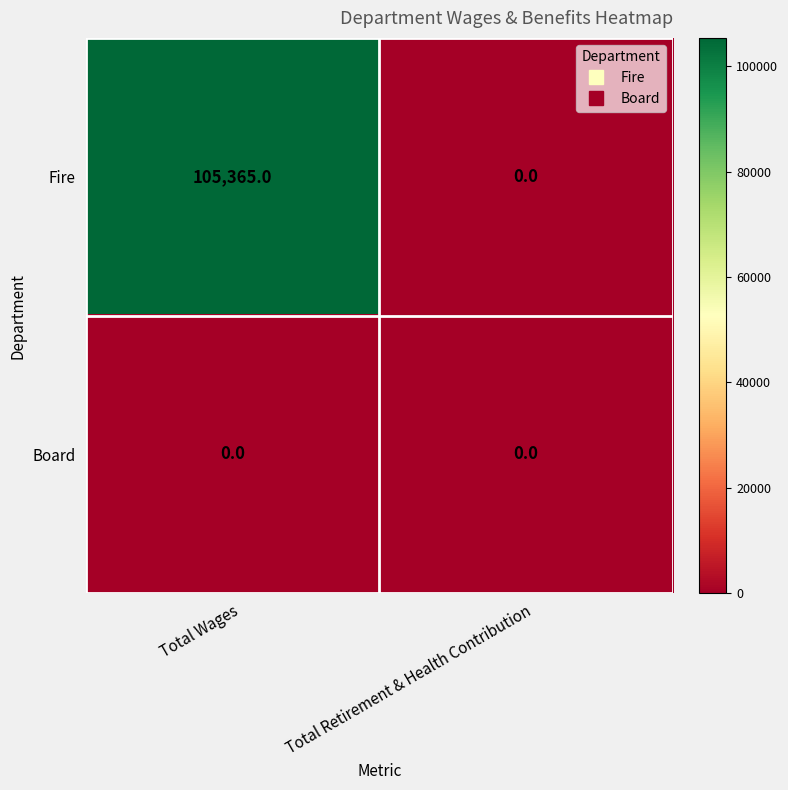

Is it true that Fire equals 105365 at Total Wages?

True